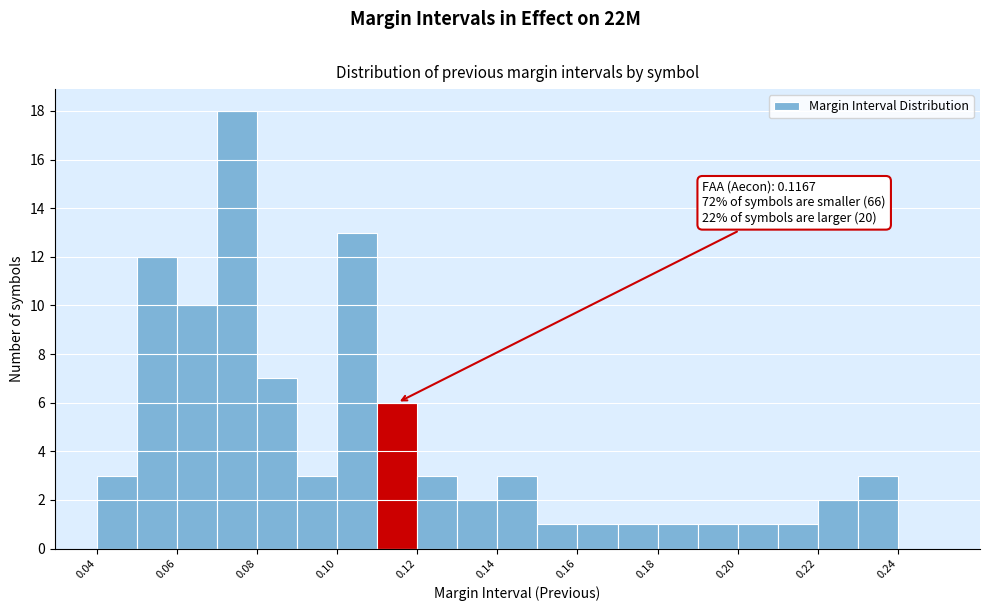

Which range on the x-axis has the tallest bar?

0.07 to 0.08